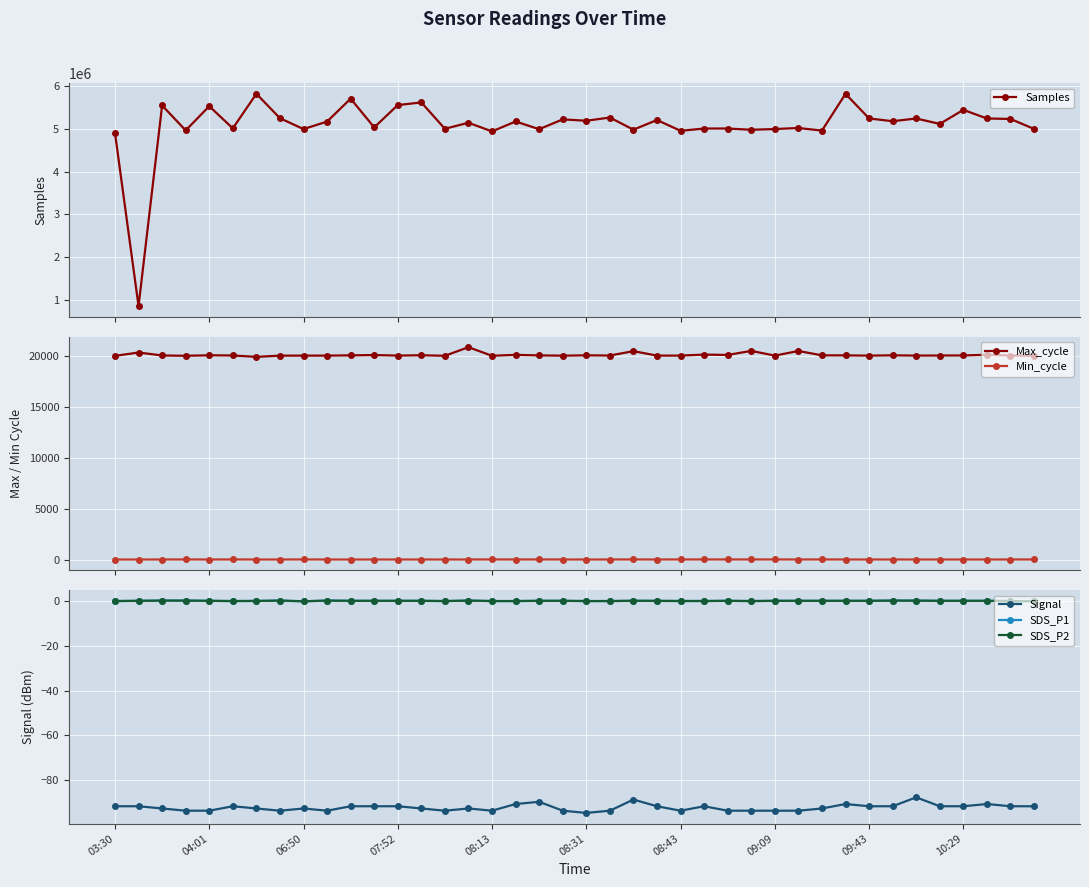

What is the label of the 24th point from the left?

23